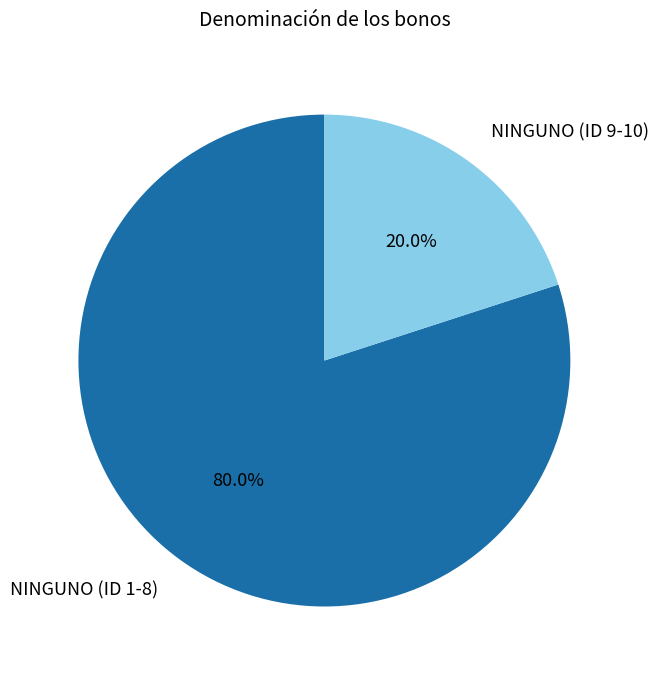

Does any single category account for the majority?

Yes